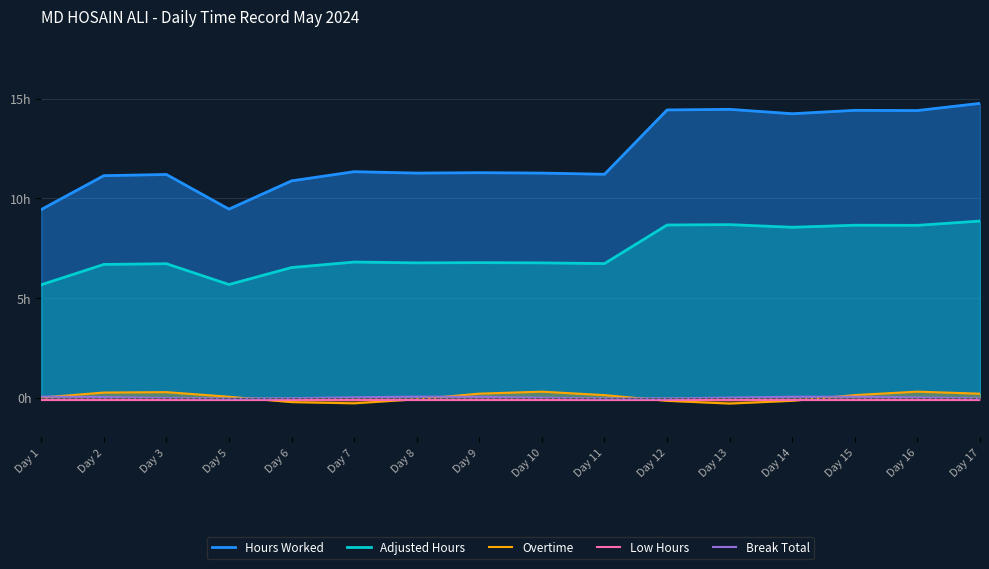

What is the approximate value of Hours Worked at Day 7?

11.3